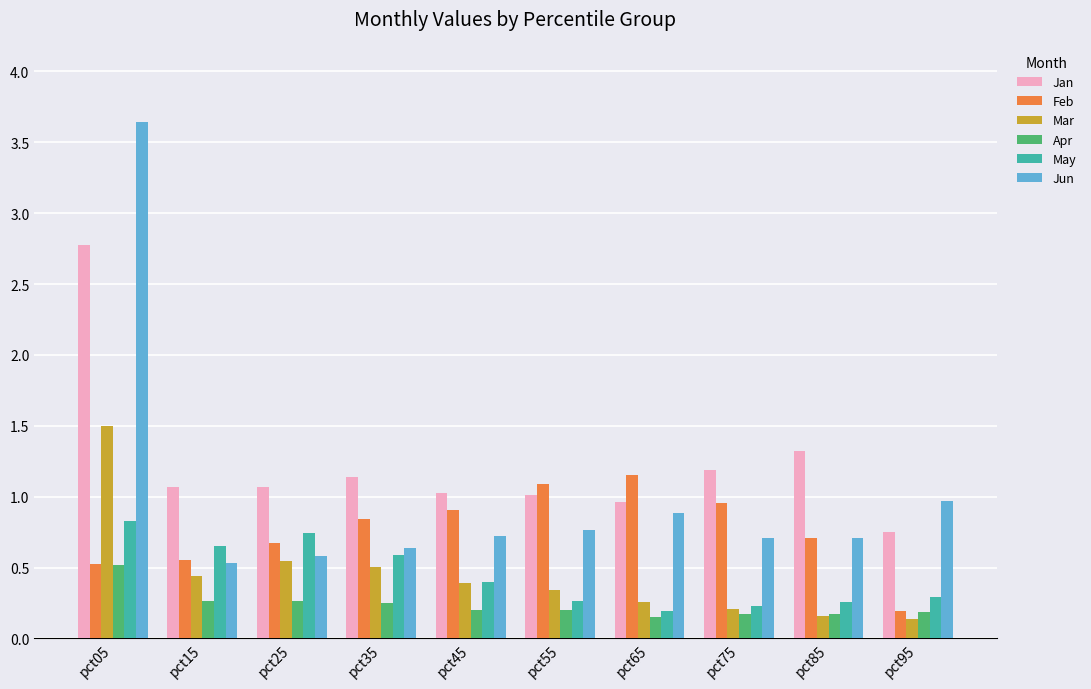

Which series has the largest range (max minus min)?

Jun